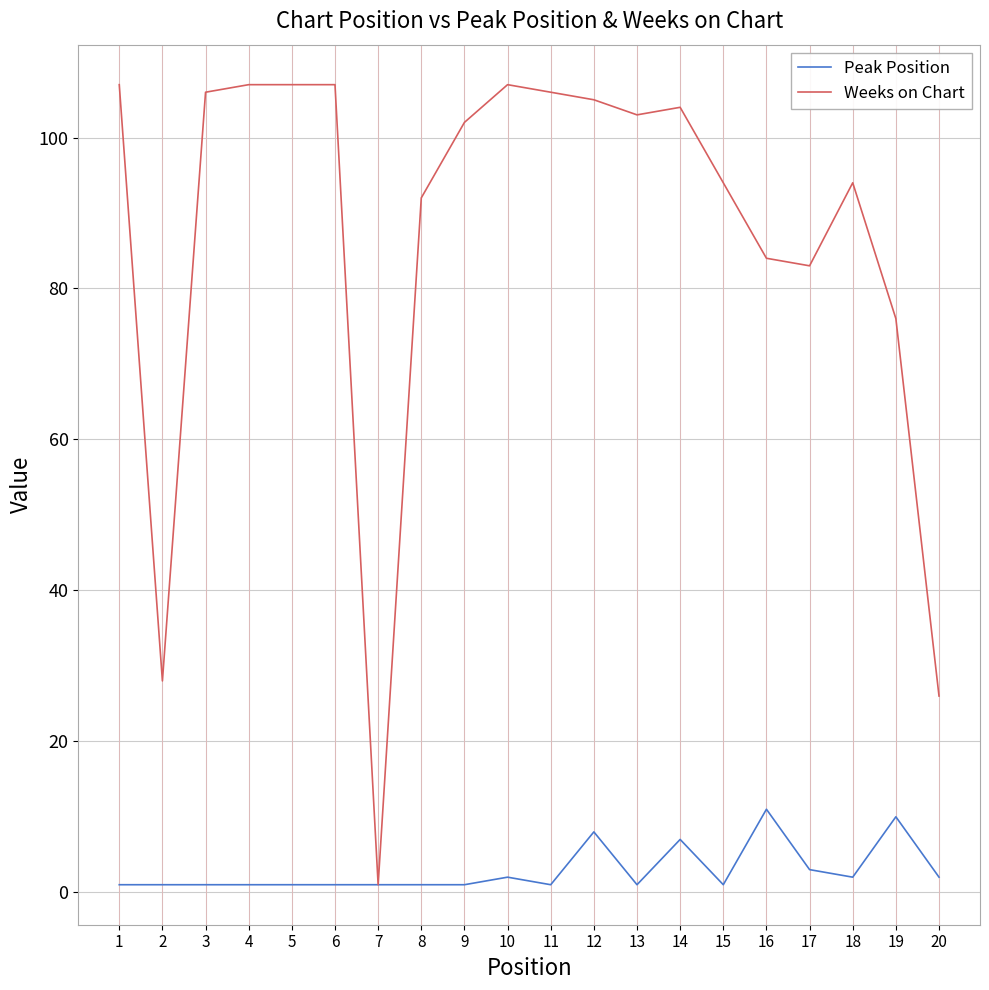

Which series has the largest range (max minus min)?

Weeks on Chart